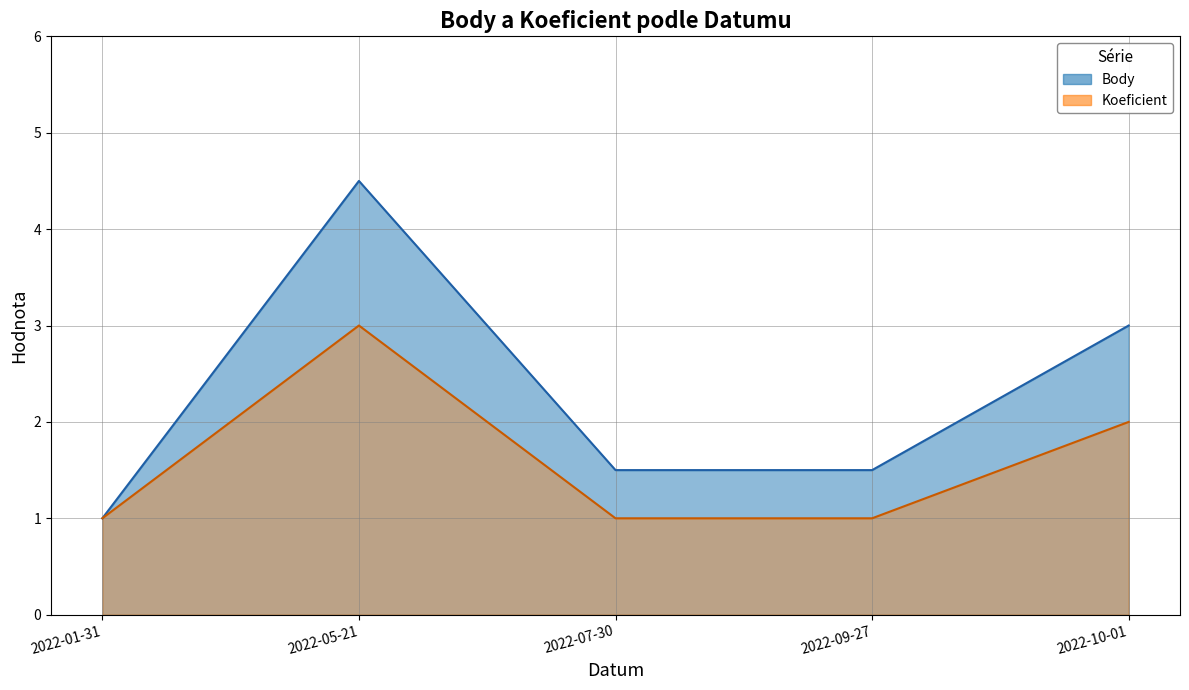

The Koeficient series shows 1.0 at 2022-07-30. True or false?

True